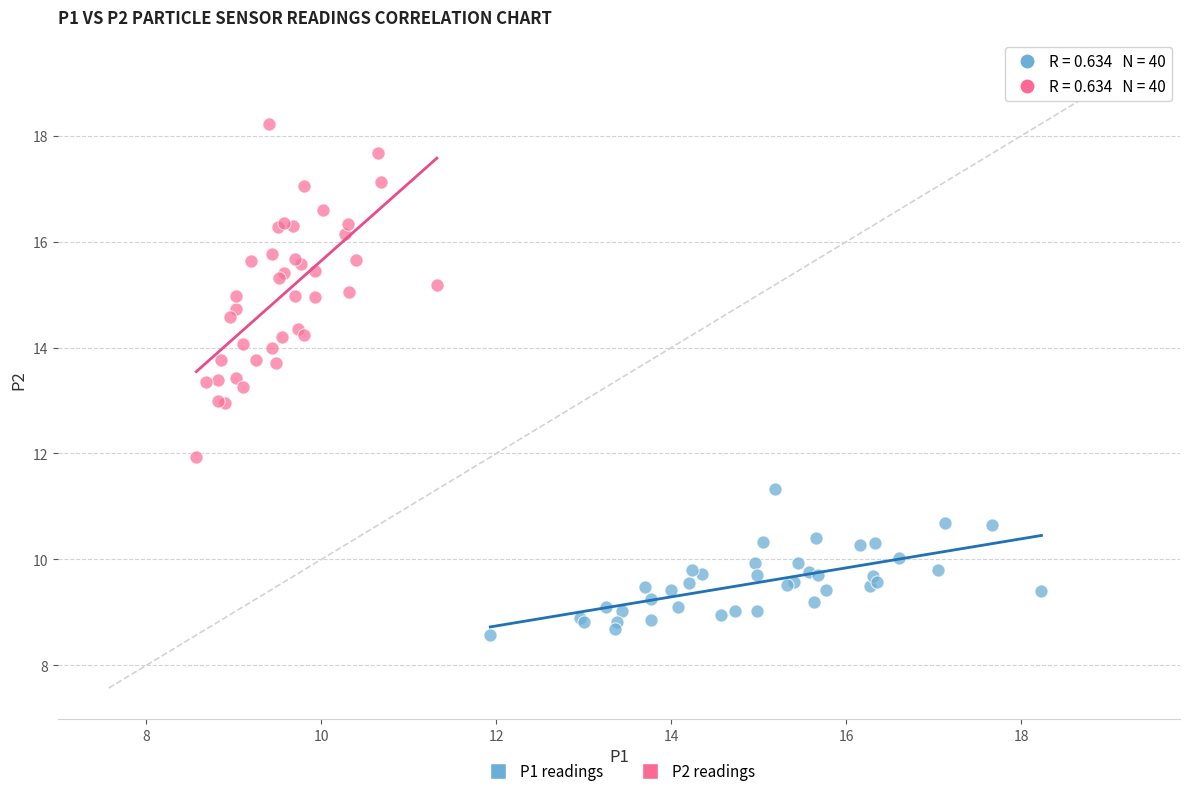

Which series has the widest spread of Y values?

P2 readings